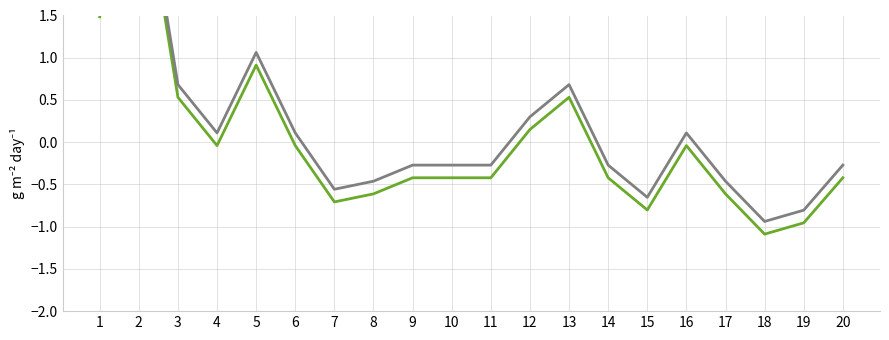

What is the difference between the highest and lowest values at 16?

0.1